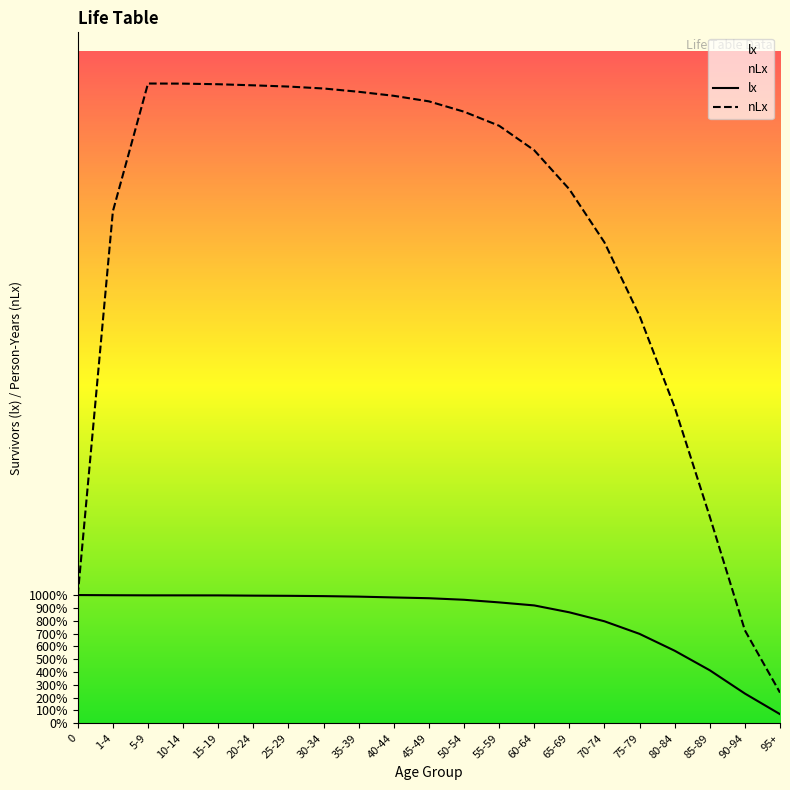

Reading left to right, list all the values displayed in this chart.

lx: 0=100000	1-4=99860	5-9=99767	10-14=99754	15-19=99725	20-24=99544	25-29=99406	30-34=99170	35-39=98773	40-44=98132	45-49=97530	50-54=96323	55-59=94277	60-64=91916	65-69=86540	70-74=79547	75-79=69730	80-84=56591	85-89=41356	90-94=23204	95+=7138
nLx: 0=99891	1-4=399210	5-9=498798	10-14=498713	15-19=498239	20-24=497387	25-29=496426	30-34=494919	35-39=492350	40-44=489218	45-49=484894	50-54=476827	55-59=465875	60-64=446769	65-69=416367	70-74=374951	75-79=317687	80-84=246397	85-89=161112	90-94=72497	95+=23921